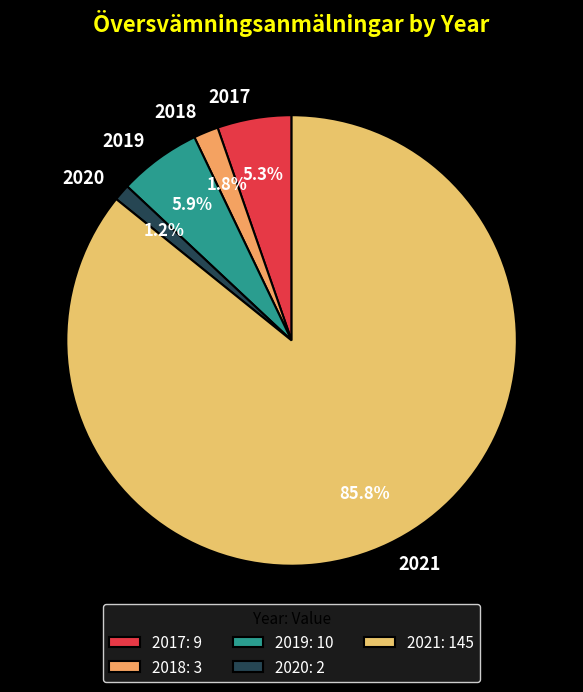

The 2018 slice represents 2% of the pie. True or false?

True